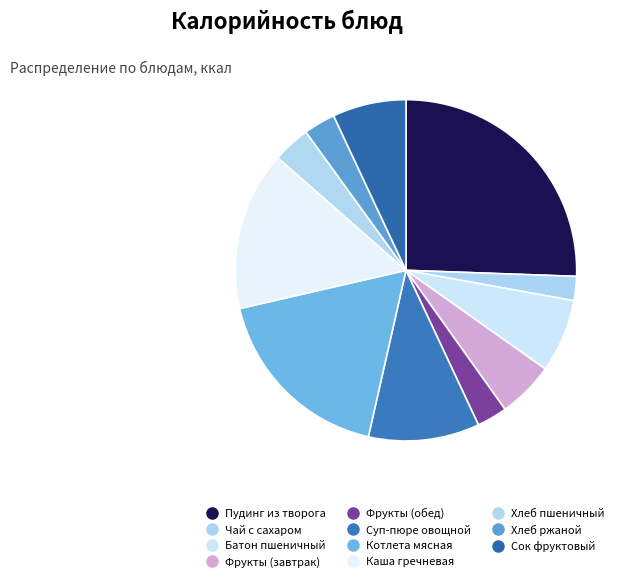

How many segments does this pie chart have?

11